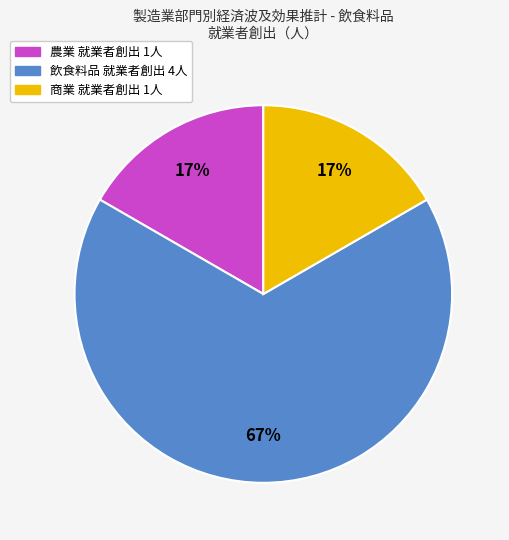

Is there a majority slice in this chart?

Yes